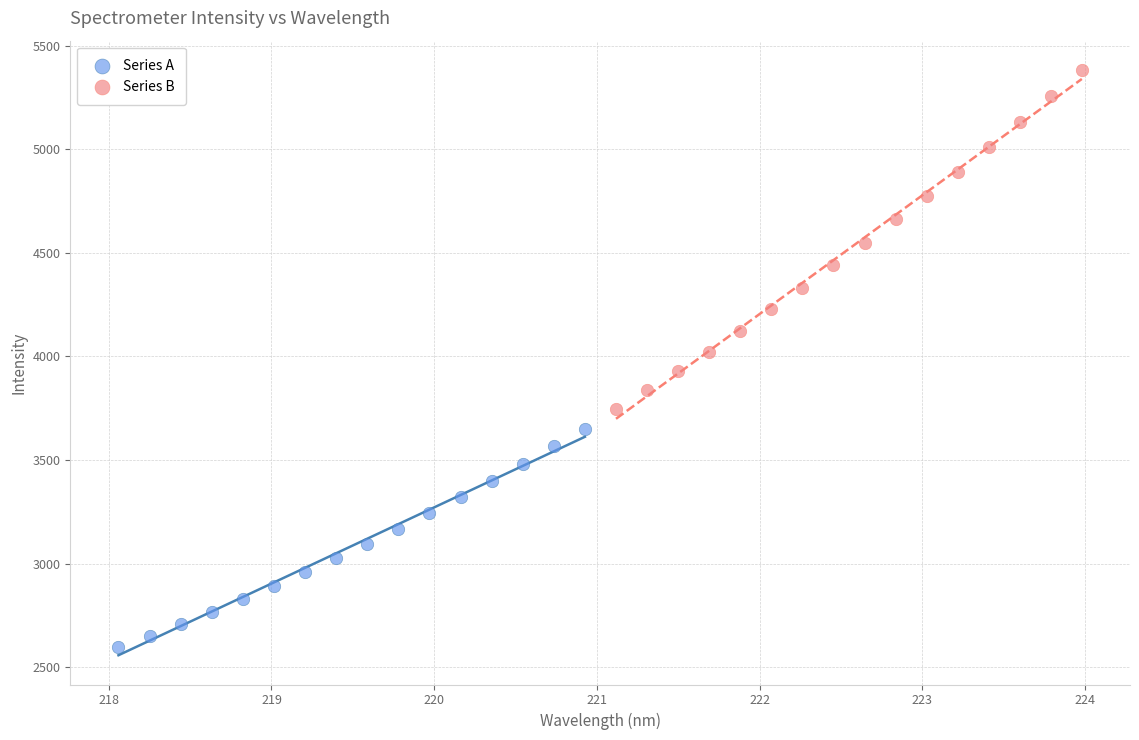

Which series has the largest Y range (max minus min)?

Series B